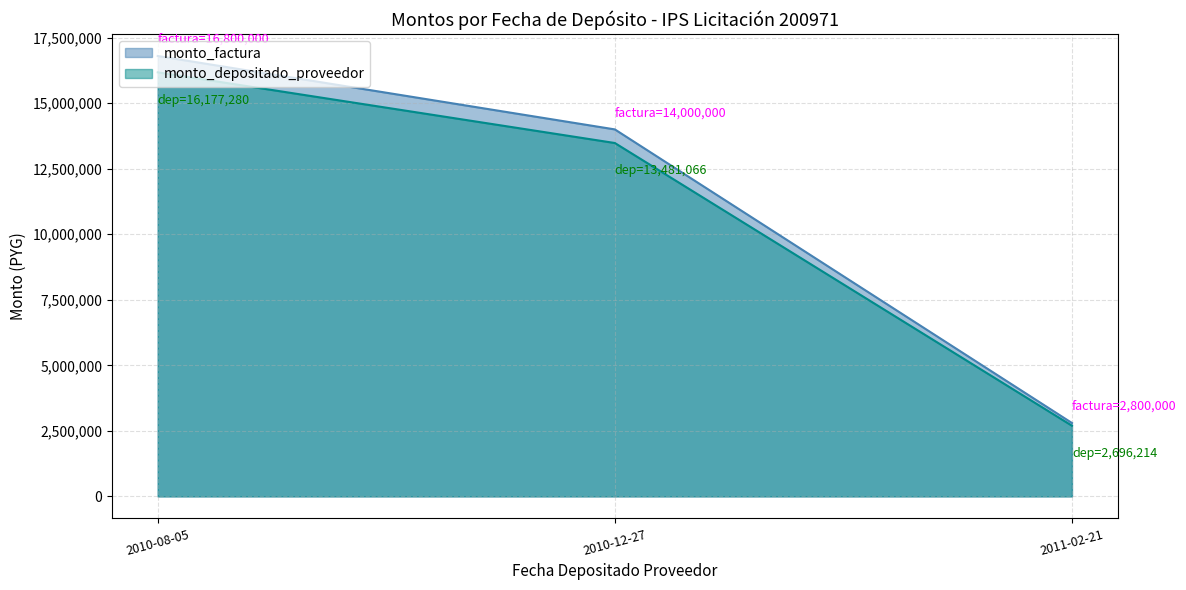

Where is monto_factura nearest to the value 9800000?

2010-12-27